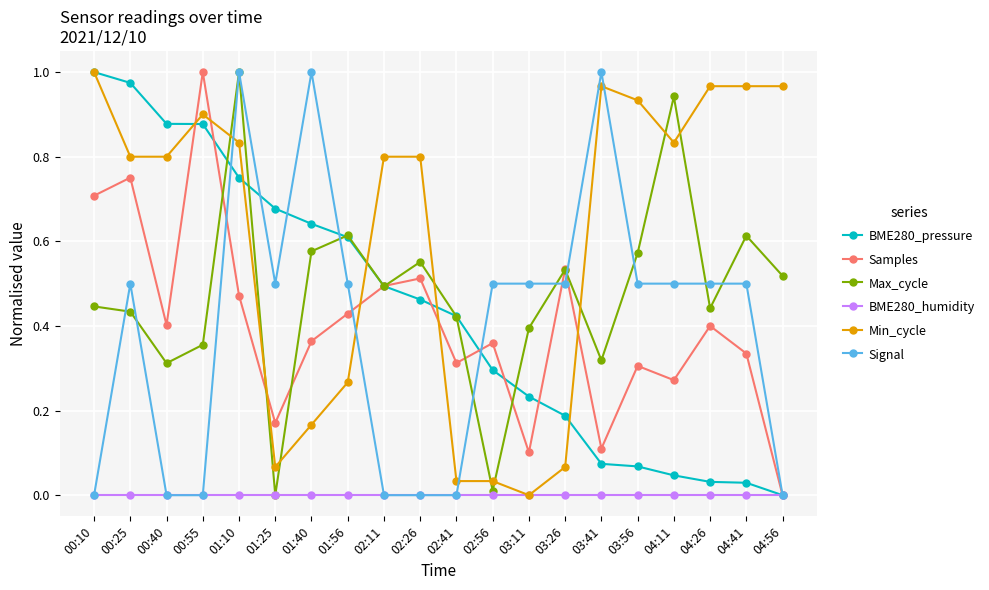

Between which two adjacent categories do Signal and Min_cycle first intersect?

00:55 and 01:10